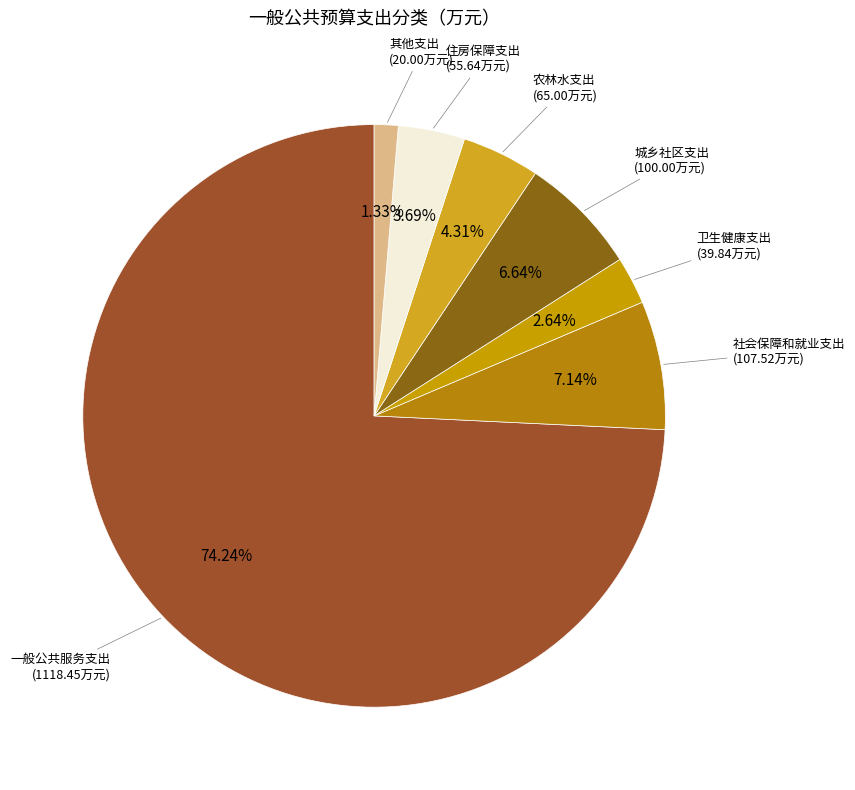

Which slice is the largest?

一般公共服务支出